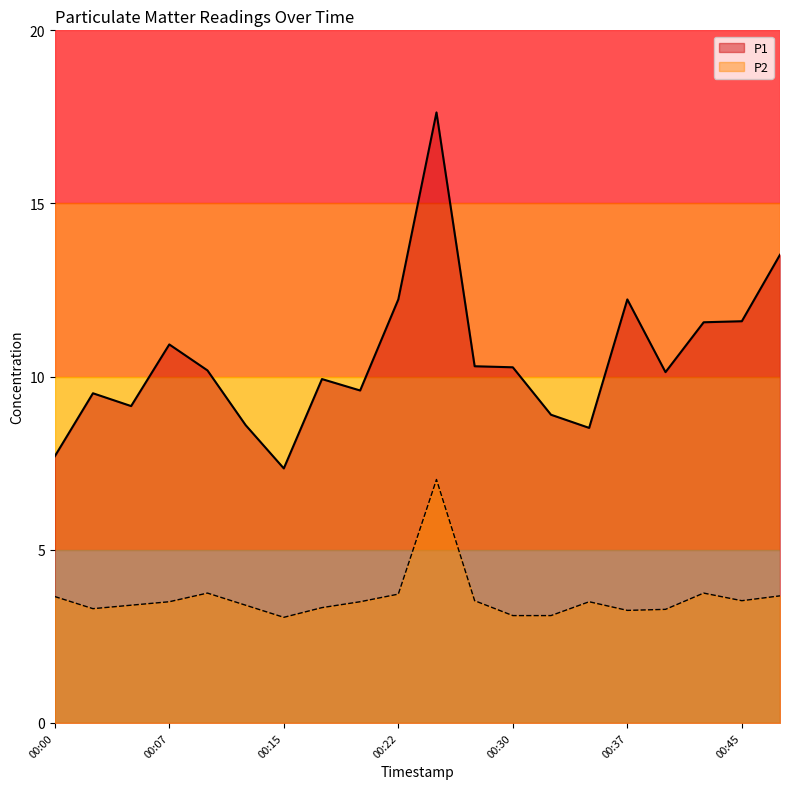

Which category has the lowest value in the P1 series?

00:15